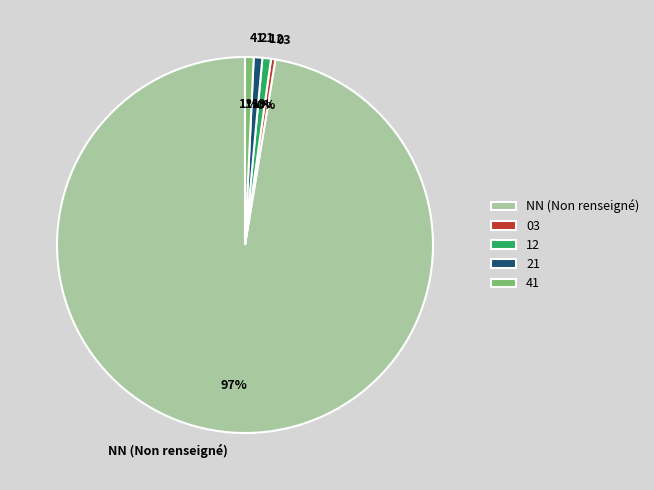

Is it true that 03 is 8% of the pie?

False